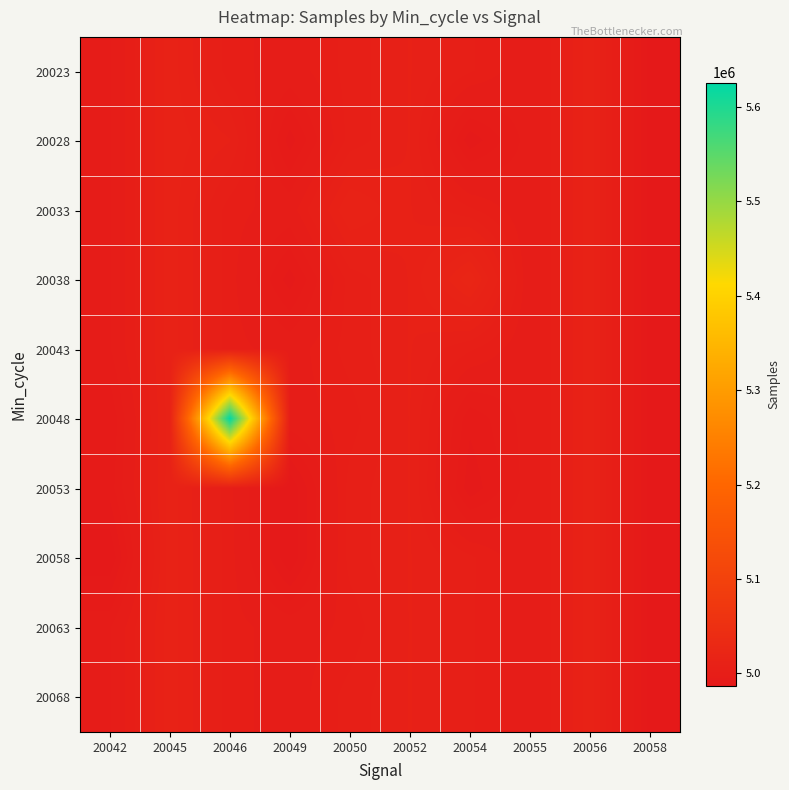

At how many categories does at least one series exceed 5462649?

1